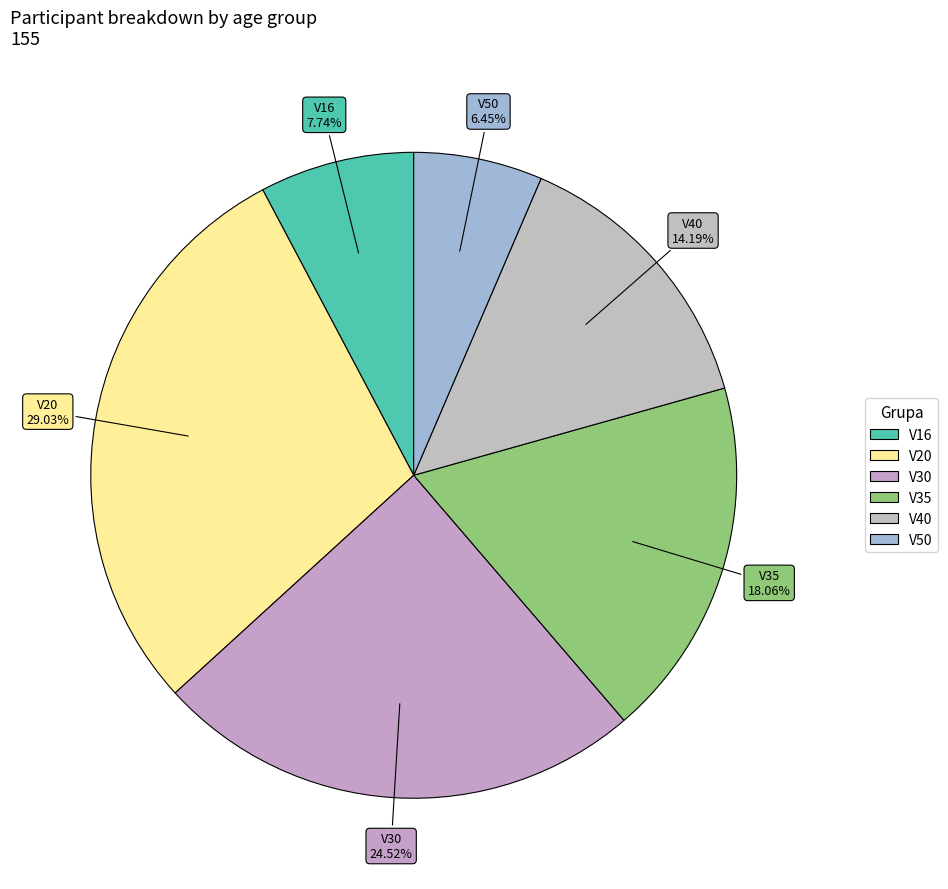

To the nearest percent, what is the difference between the largest and smallest slice percentages?

23%